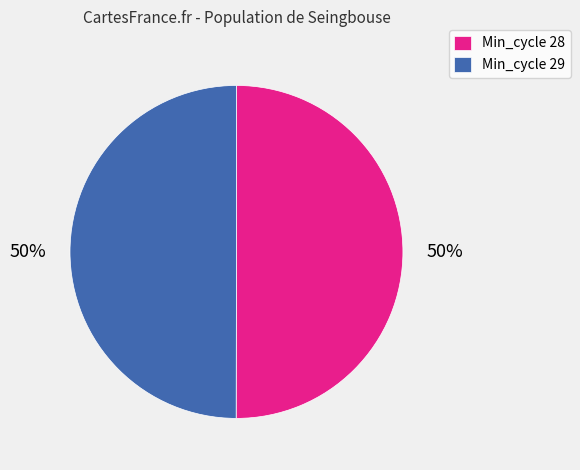

Is it true that Min_cycle 29 is 50% of the pie?

True